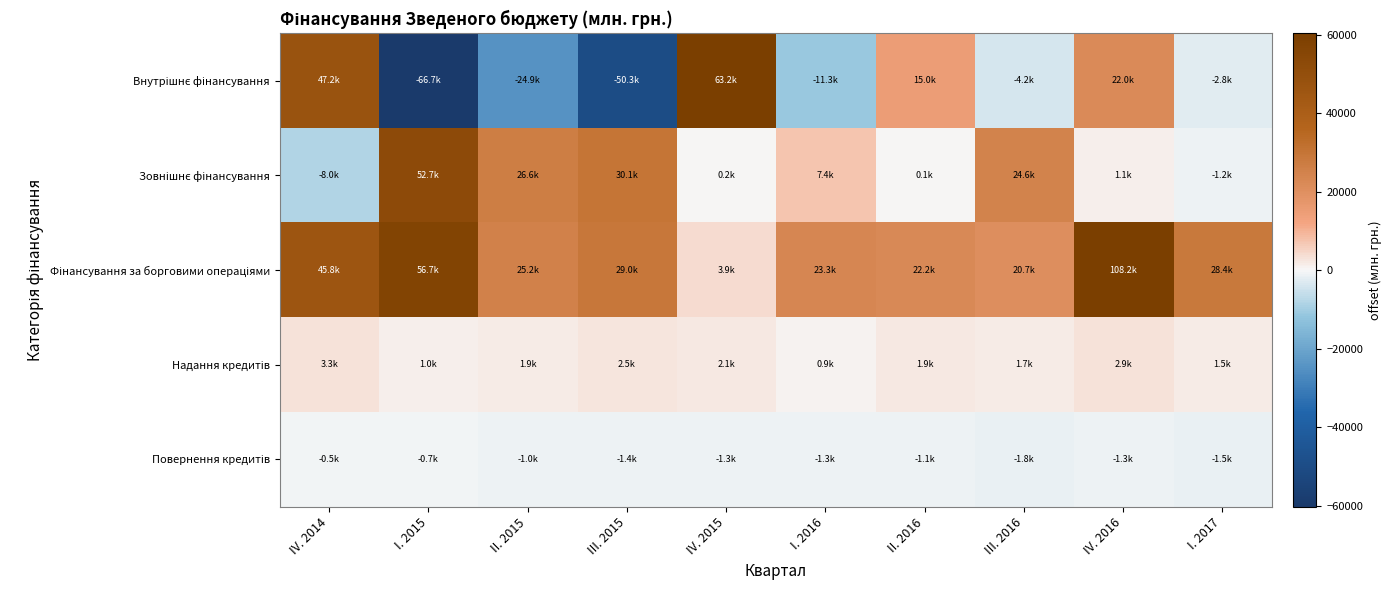

Rank the series by their maximum value, from highest to lowest.

Фінансування за борговими операціями, Внутрішнє фінансування, Зовнішнє фінансування, Надання кредитів, Повернення кредитів